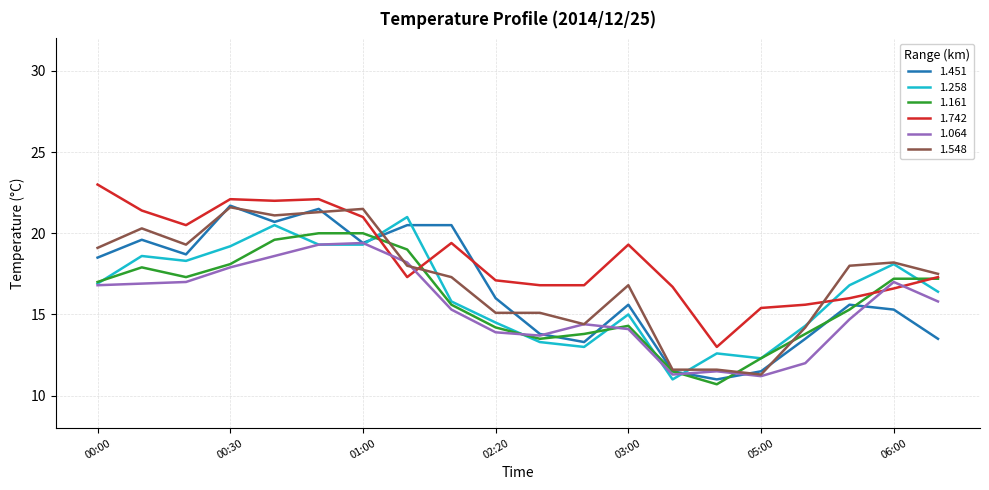

Which series has the largest total across all categories?

1.742